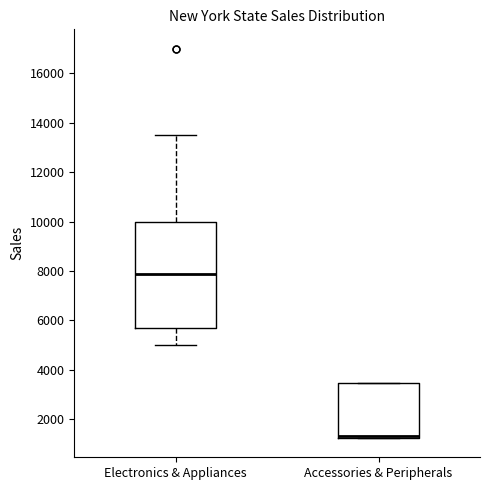

Where is the lower edge of the box for Accessories & Peripherals on the y-axis? The values are not printed on the chart, so give them approximately, as read against the axis.

1200